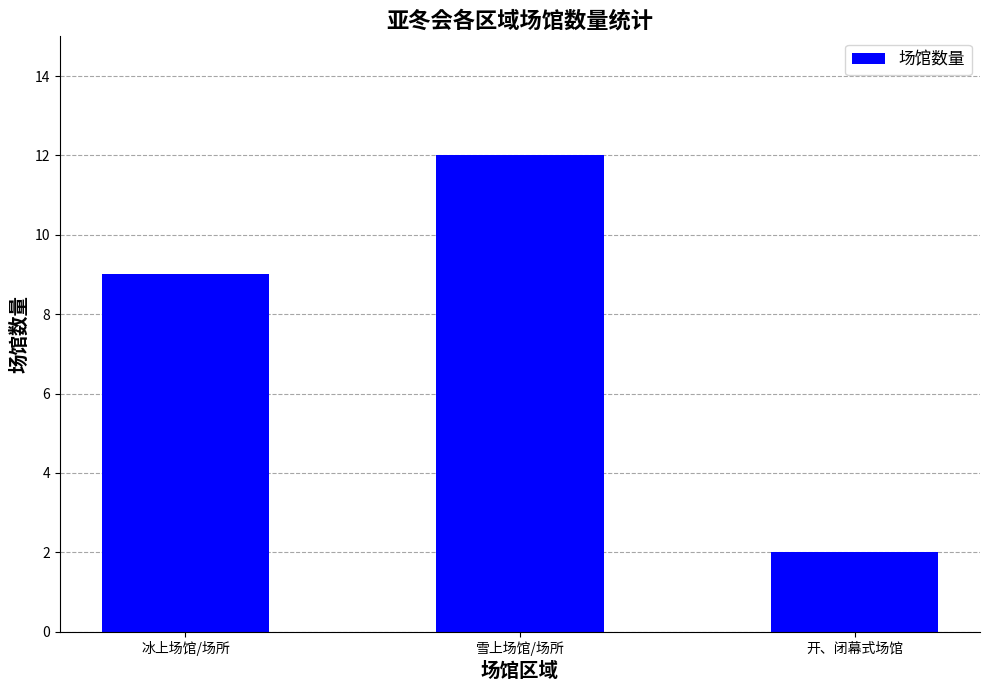

What is the ratio of the value at 冰上场馆/场所 to the value at 开、闭幕式场馆?

4.5